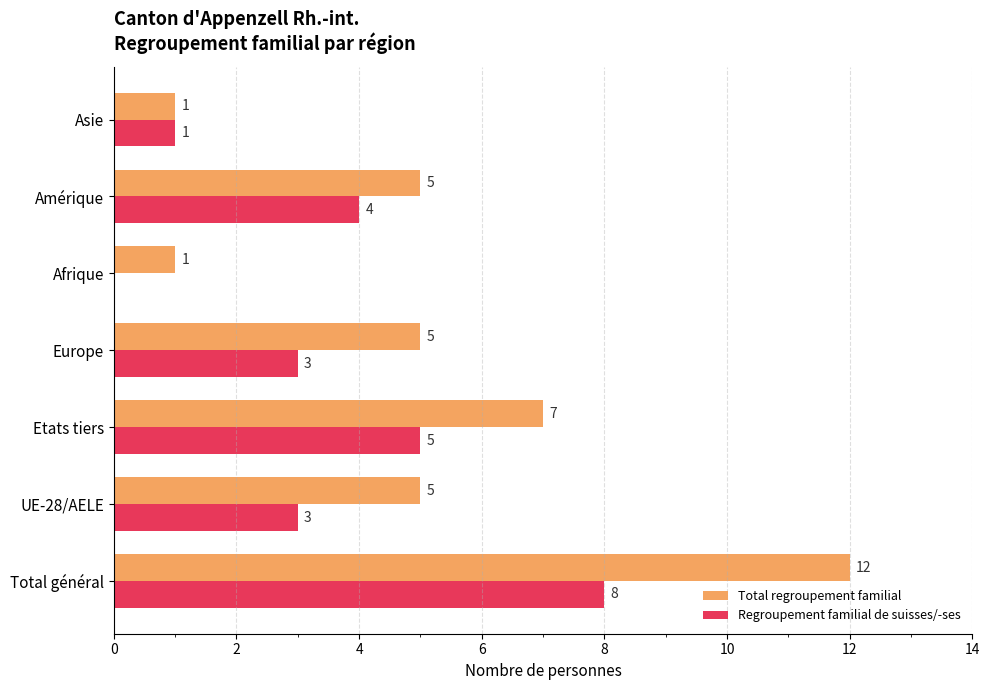

What value does the Regroupement familial de suisses/-ses series have at Total général?

8